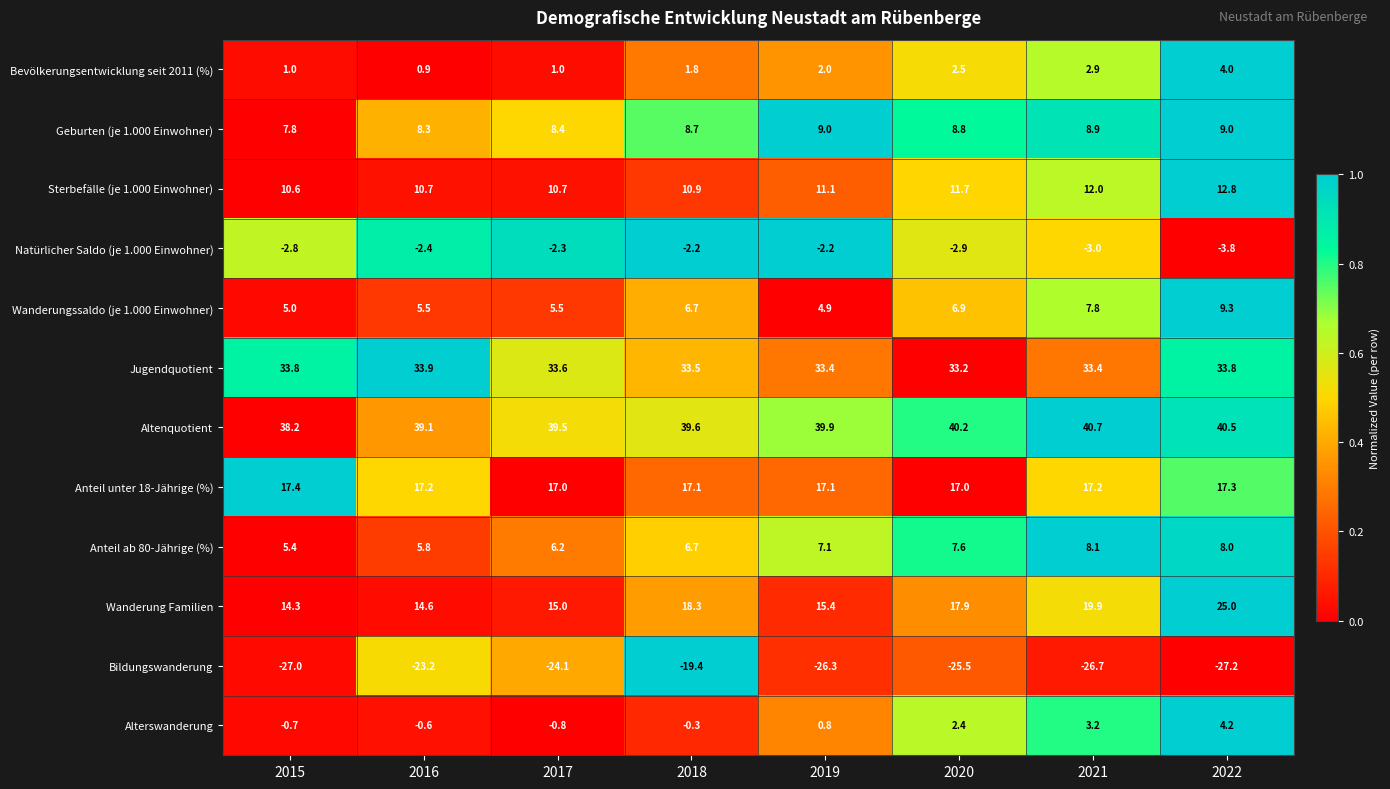

Count the number of categories in the chart.

8